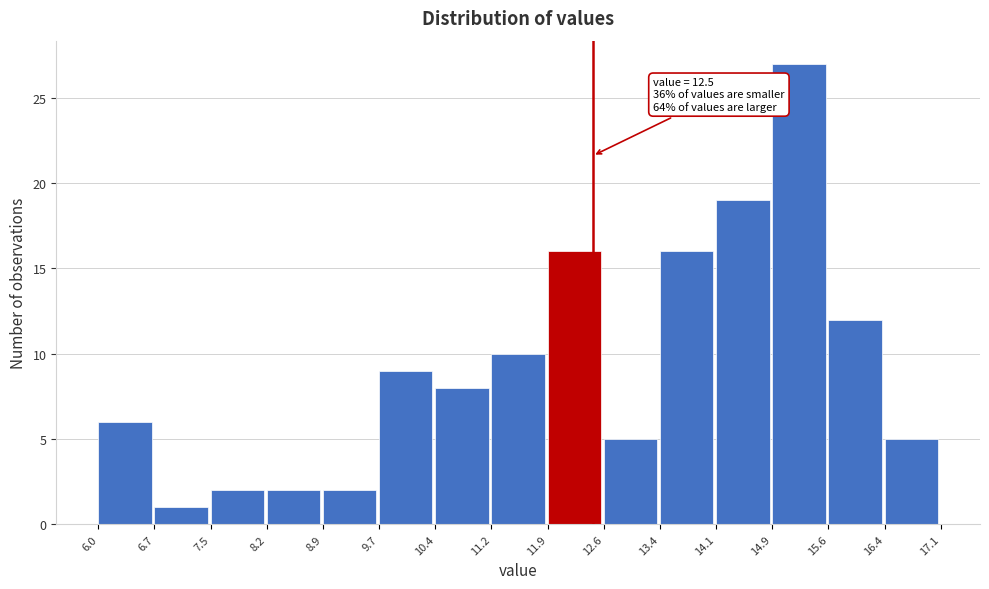

Which range on the x-axis has the tallest bar?

14.9 to 15.6